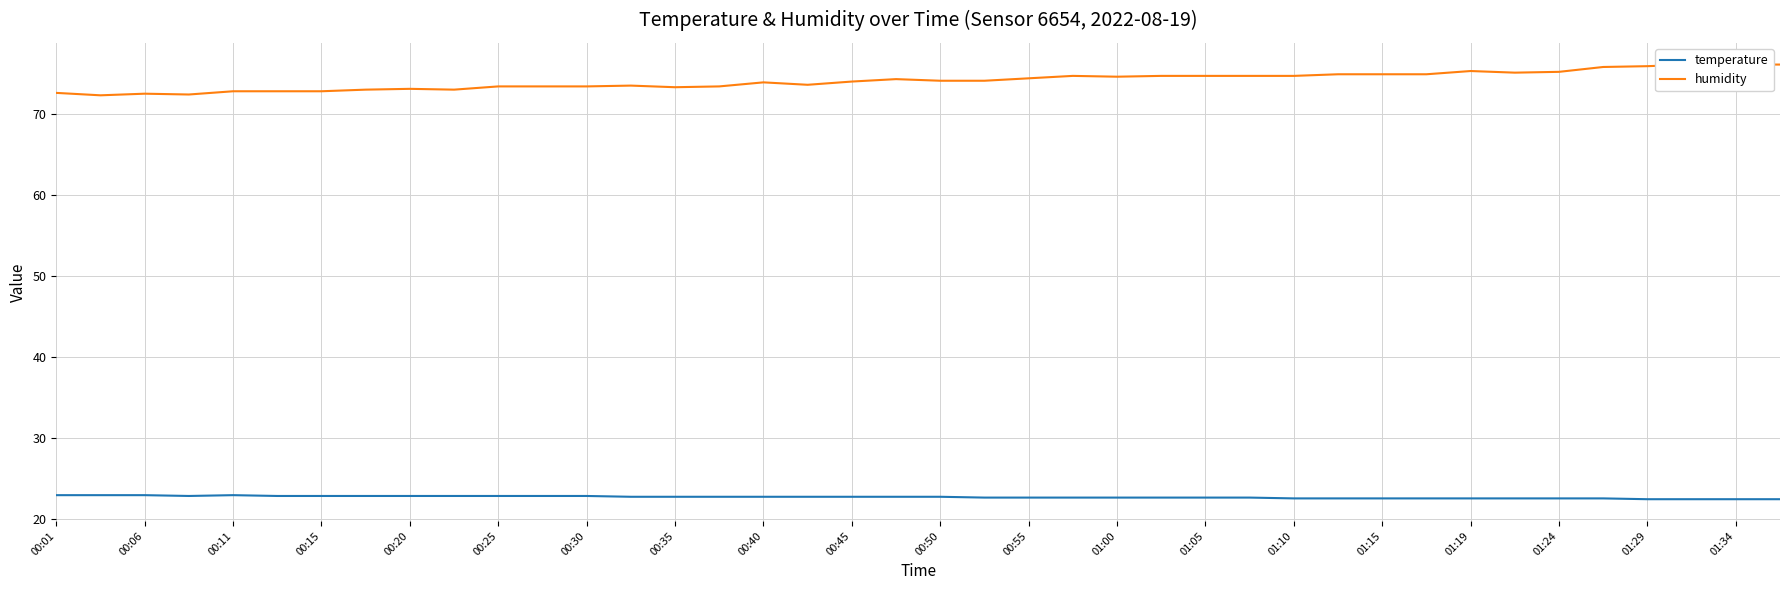

What is the minimum value for temperature?

22.4